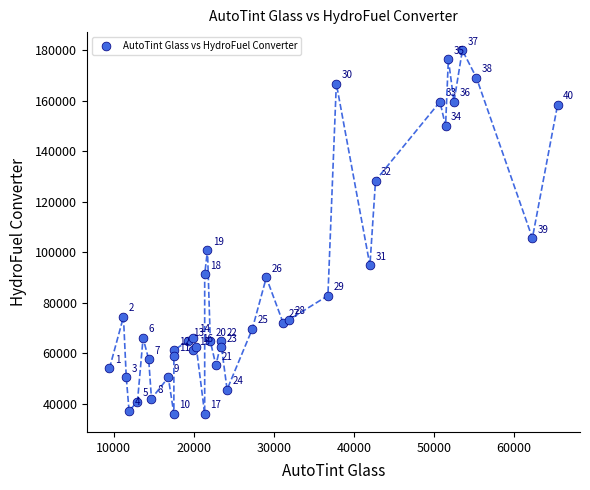

What Y value in the scatter plot is closest to 108000?

105600